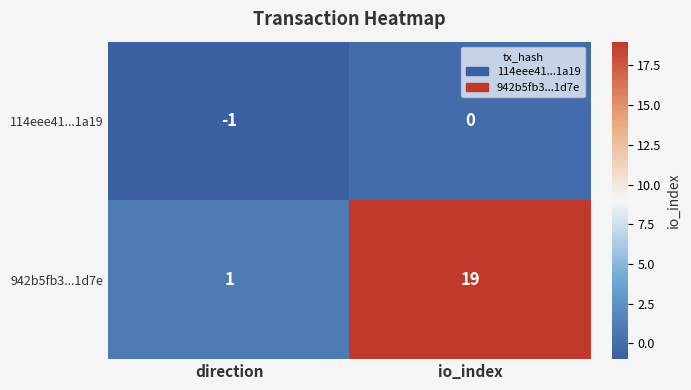

What is the average value of the 942b5fb3...1d7e series?

10